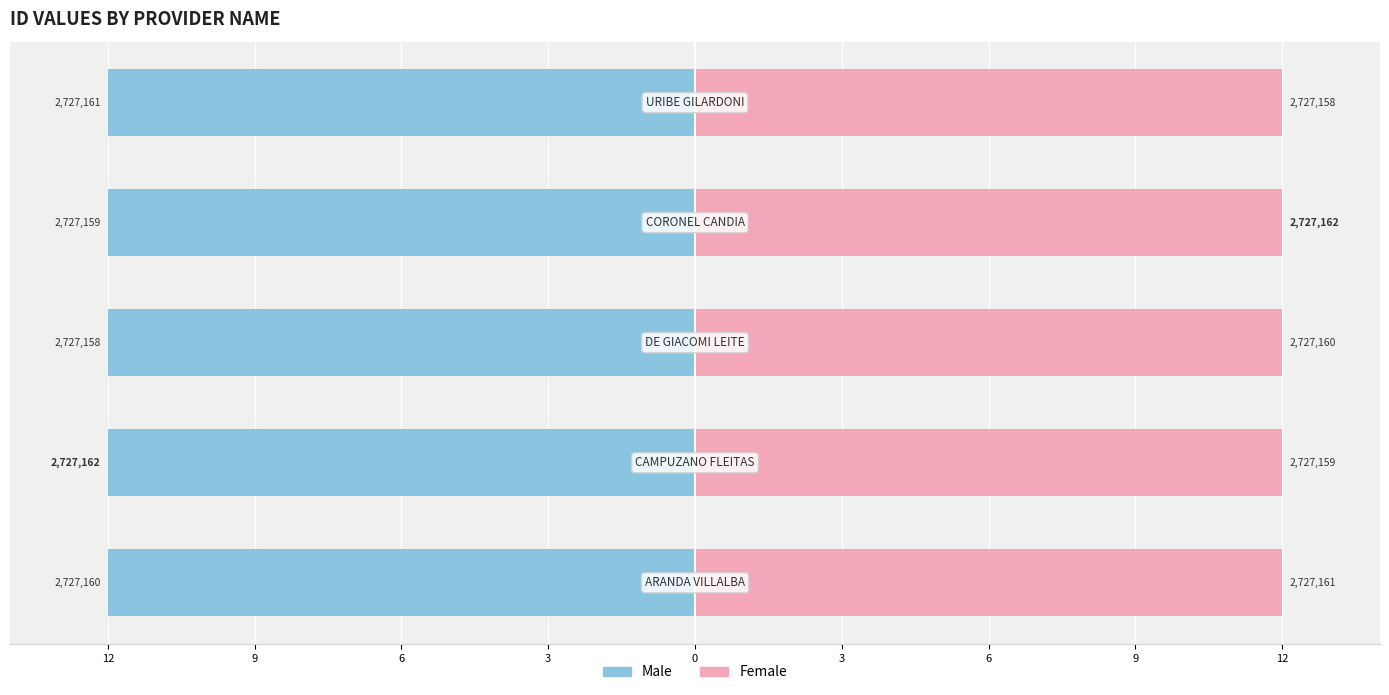

Reading right to left, transcribe all the data shown in this chart.

Male: 0=-12.0	3=-12.0	6=-12.0	9=-12.0	12=-12.0
Female: 0=12.0	3=12.0	6=12.0	9=12.0	12=12.0